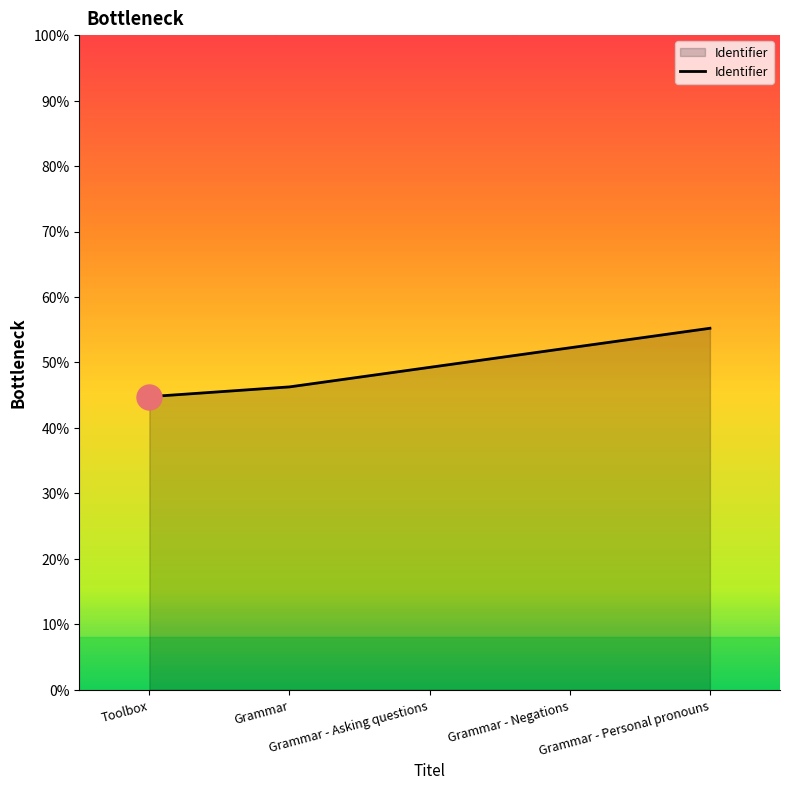

Which has a higher value, Grammar - Personal pronouns or Grammar?

Grammar - Personal pronouns